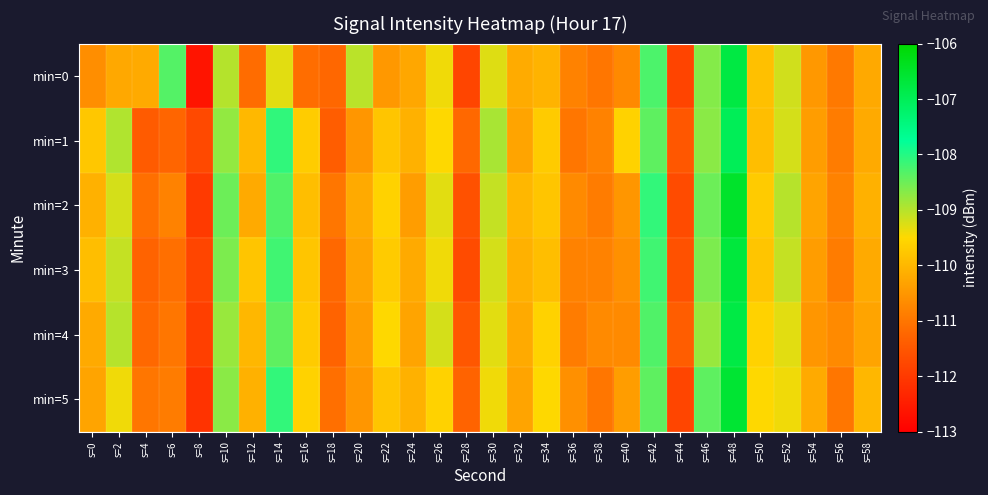

How many categories are shown in the chart?

30